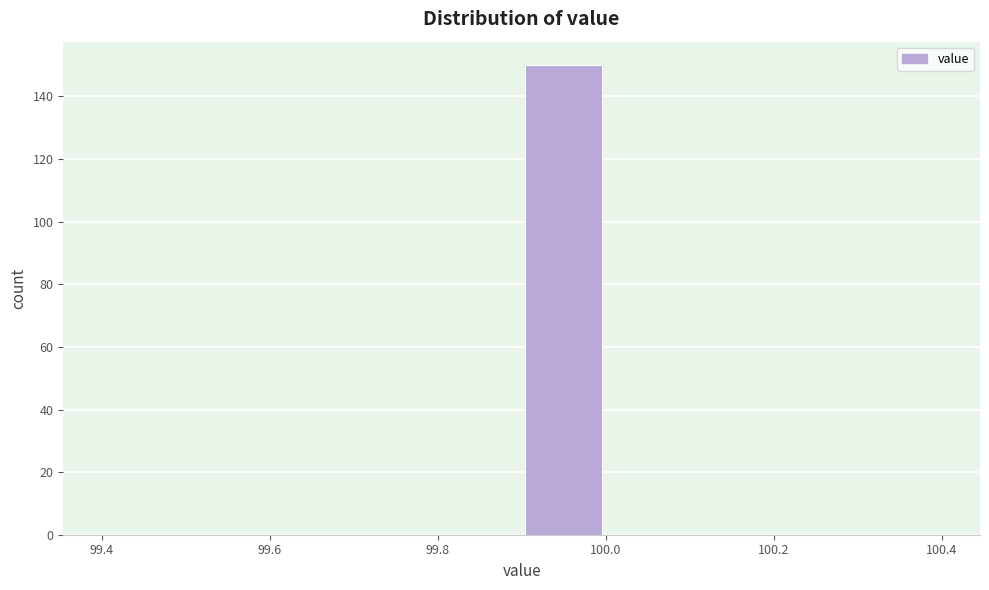

How tall is the bar that spans 99.9 to 100.0 on the x-axis? The values are not printed on the chart, so give them approximately, as read against the axis.

150